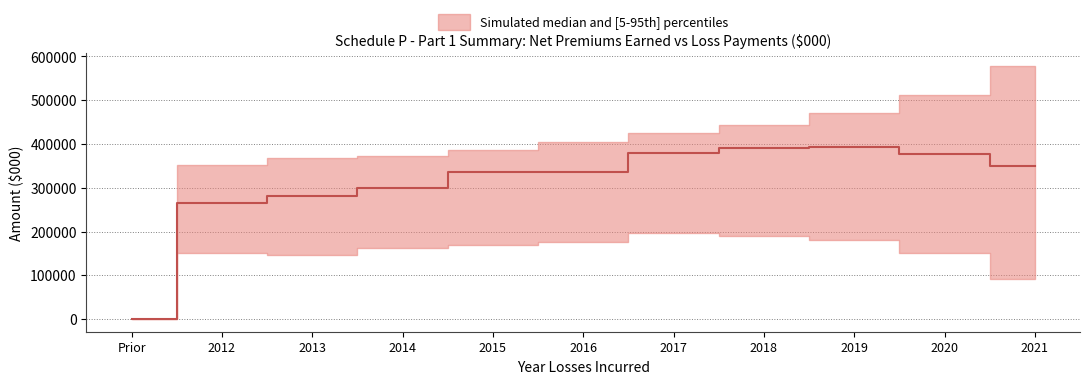

What is the ratio of the value at 2019 to the value at 2021?

1.1